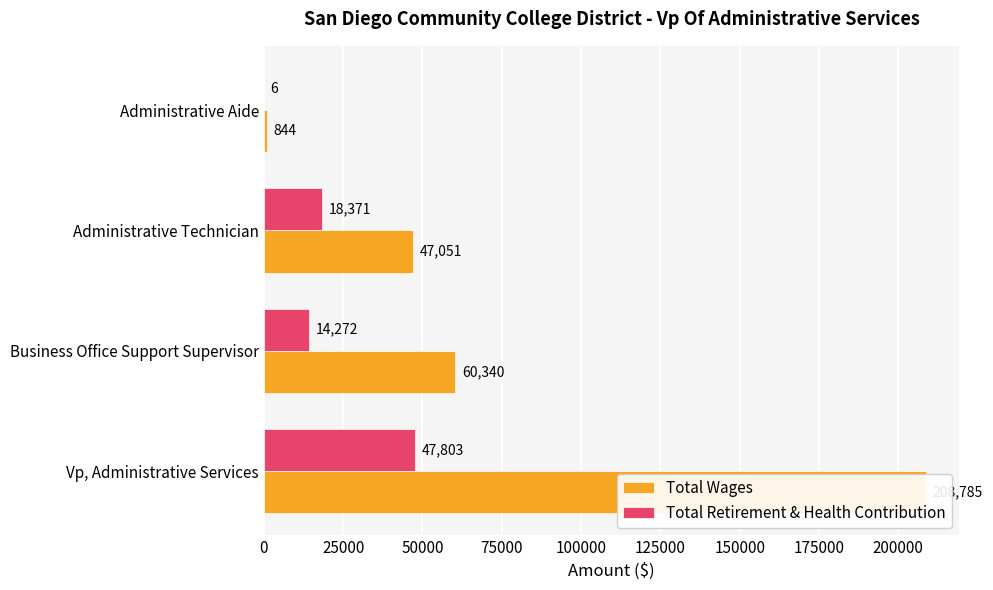

How many categories are shown in the chart?

4